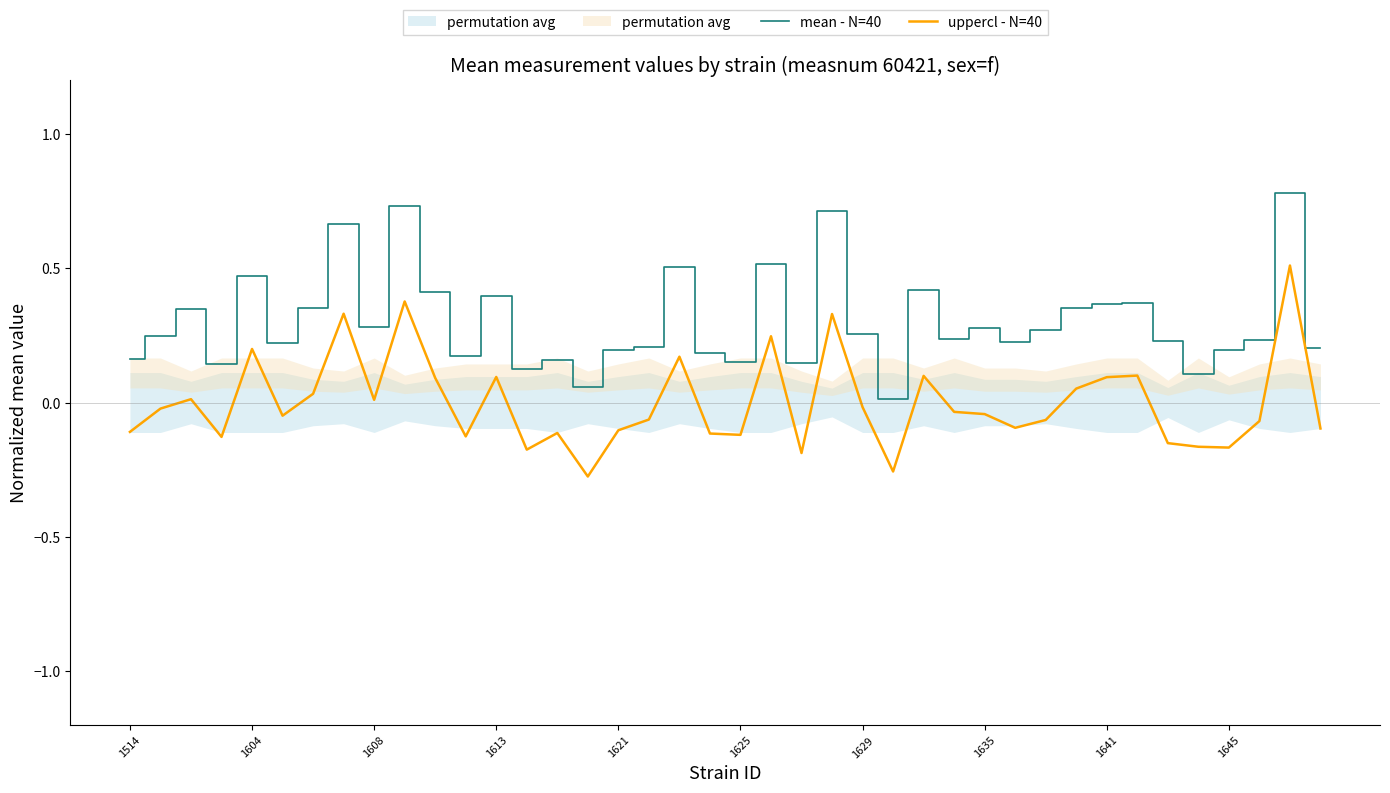

What is the total value across all series at 21?

0.8